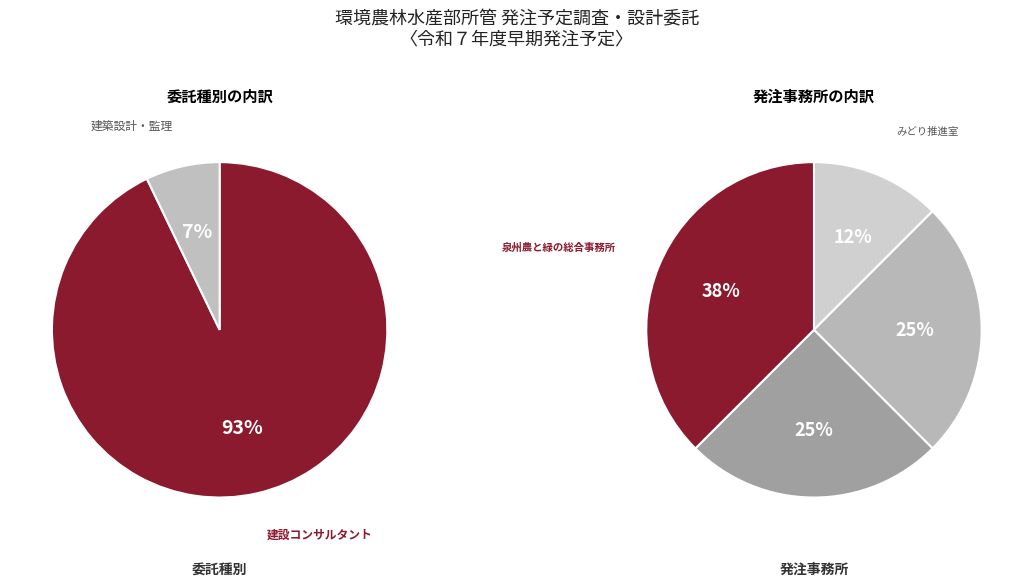

To the nearest percent, what is the difference between the largest and smallest slice percentages?

86%